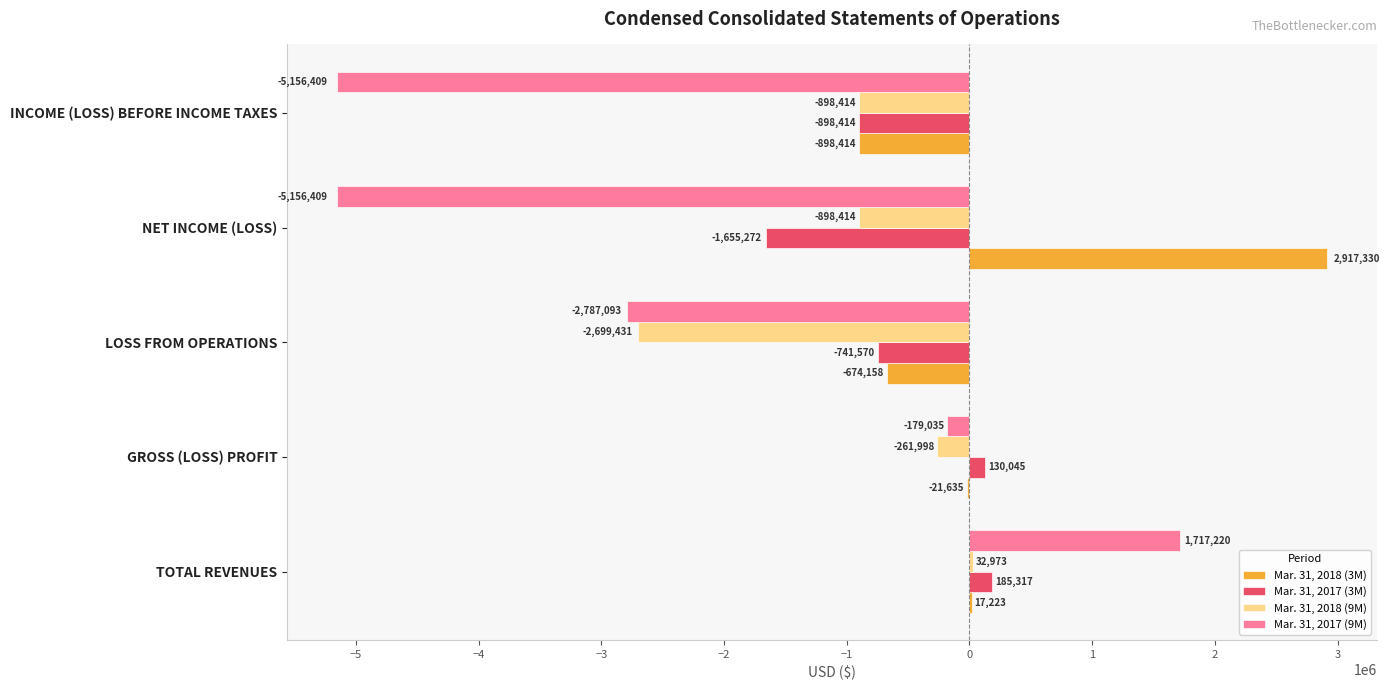

Where is Mar. 31, 2018 (3M) nearest to the value 1009458?

TOTAL REVENUES